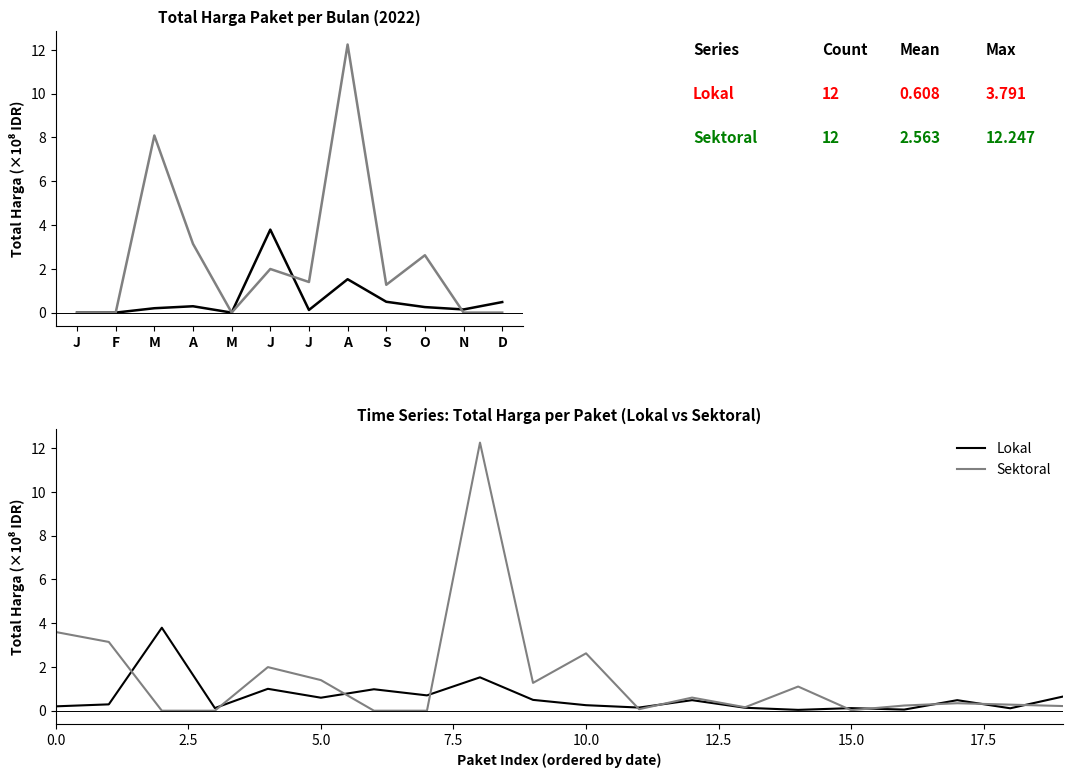

What is the label of the 7th point from the left?

J